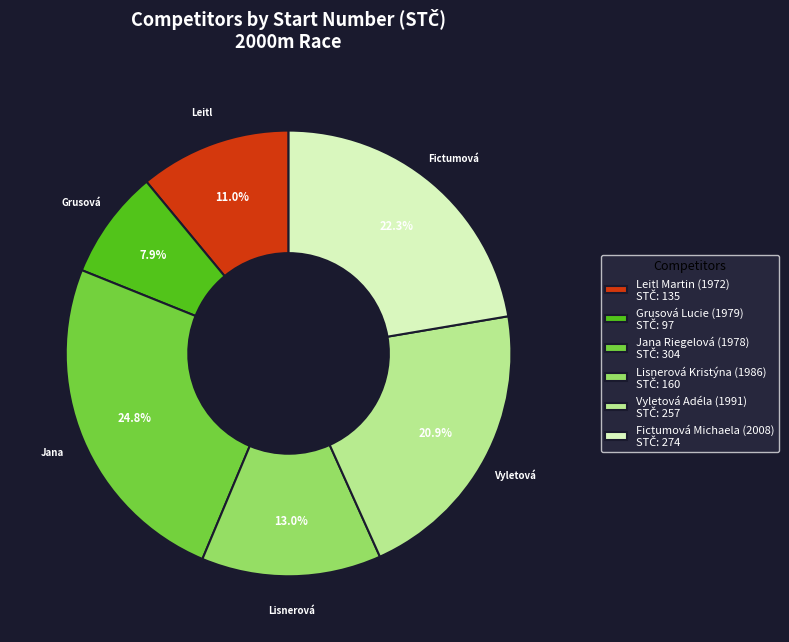

Count the number of slices in the pie.

6